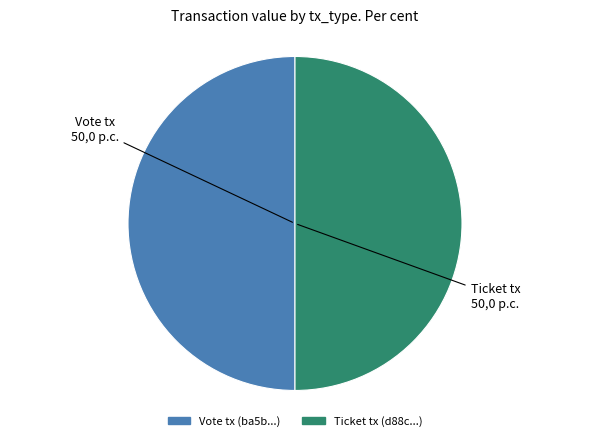

Do Ticket tx (d88c...) and Vote tx (ba5b...) together represent more than half of the pie?

Yes